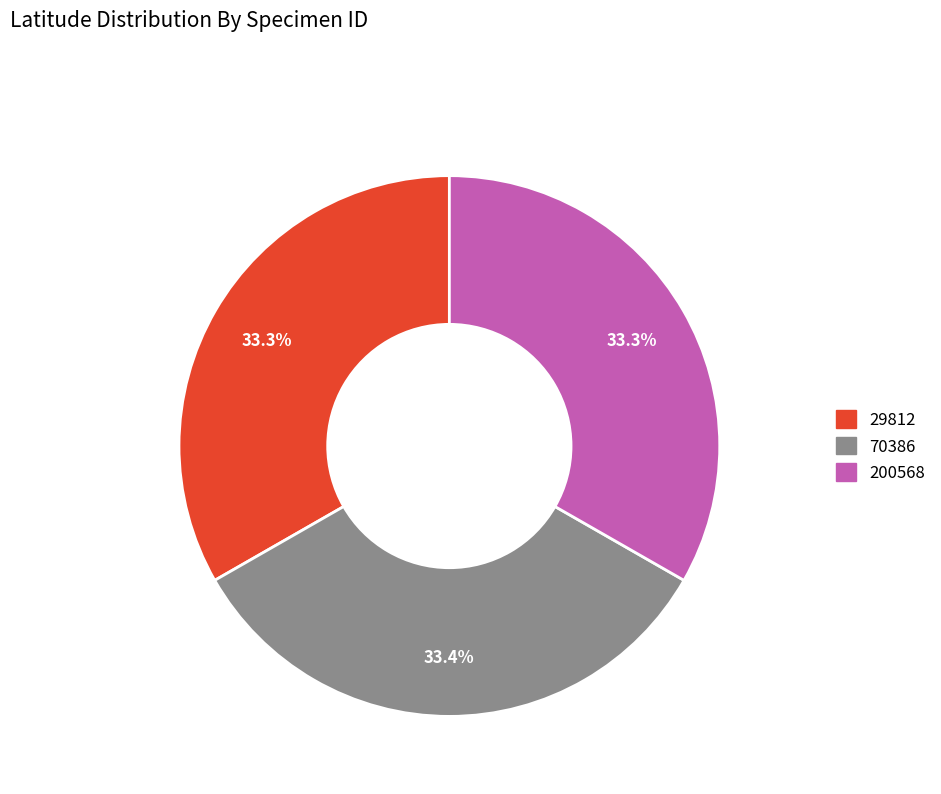

What percentage is the 29812 slice, to the nearest percent?

33%